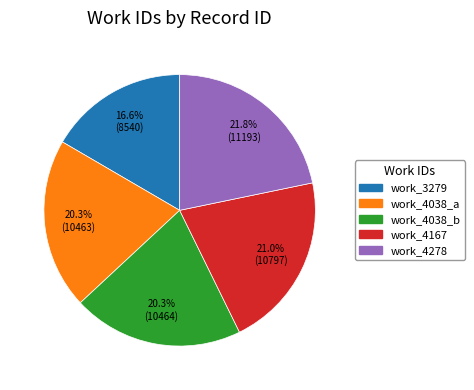

Does any single category account for the majority?

No